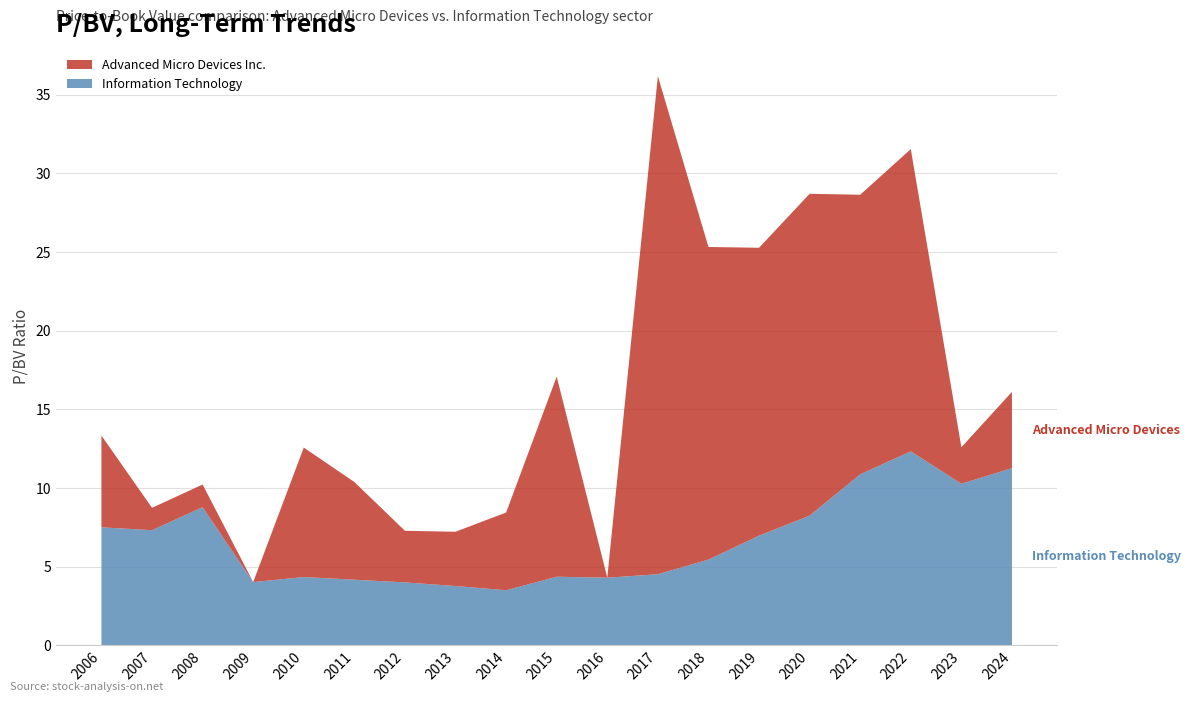

Reading left to right, transcribe all the data shown in this chart.

Advanced Micro Devices Inc.: 5.8	1.4	1.4	0.0	8.2	6.2	3.3	3.5	4.9	12.7	0.0	31.7	19.9	18.3	20.5	17.8	19.2	2.3	4.8
Information Technology: 7.5	7.3	8.8	4.0	4.3	4.2	4.0	3.8	3.5	4.4	4.3	4.5	5.5	7.0	8.2	10.9	12.3	10.3	11.3